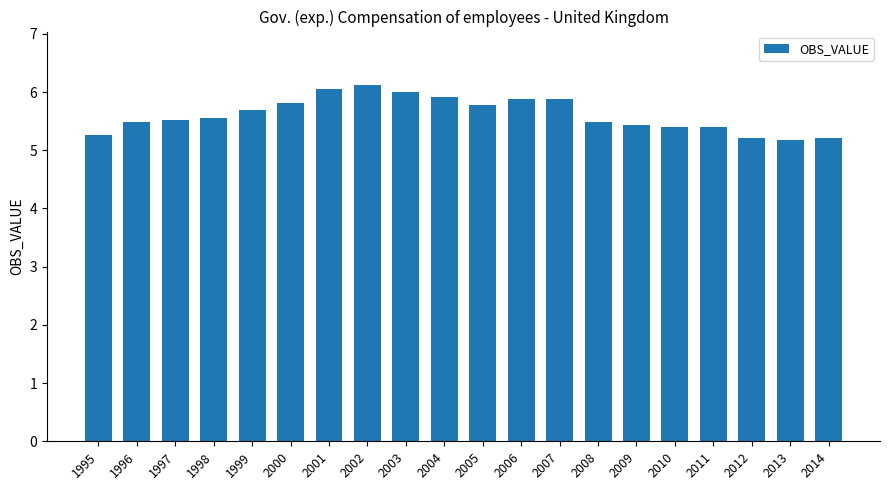

What is the greatest value displayed?

6.1